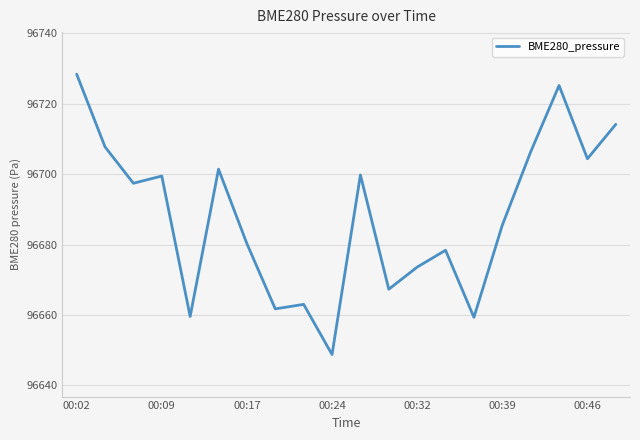

What is the difference between the maximum and minimum values?

79.7